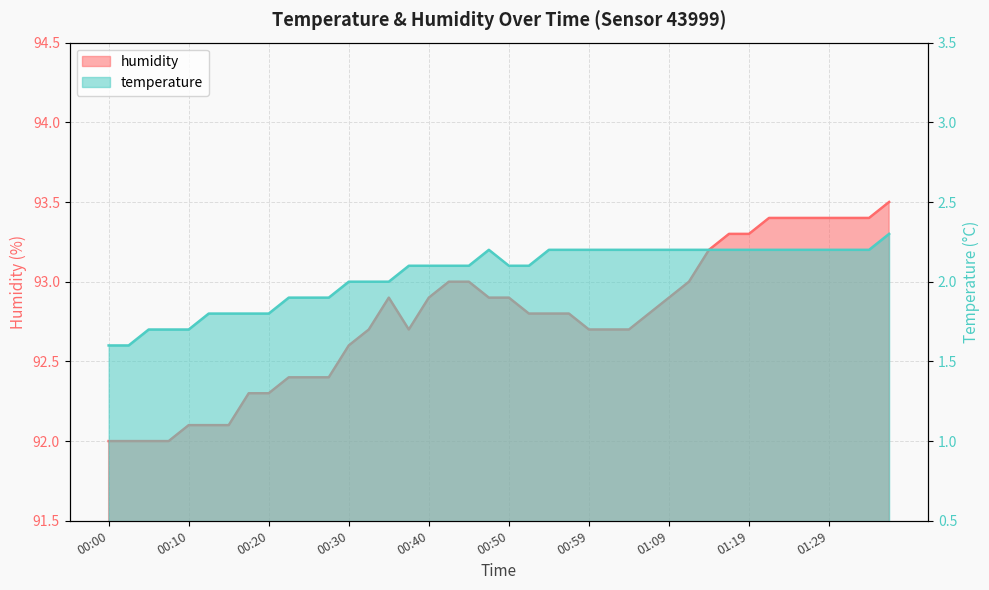

The temperature series shows 3.0 at 00:52. True or false?

False